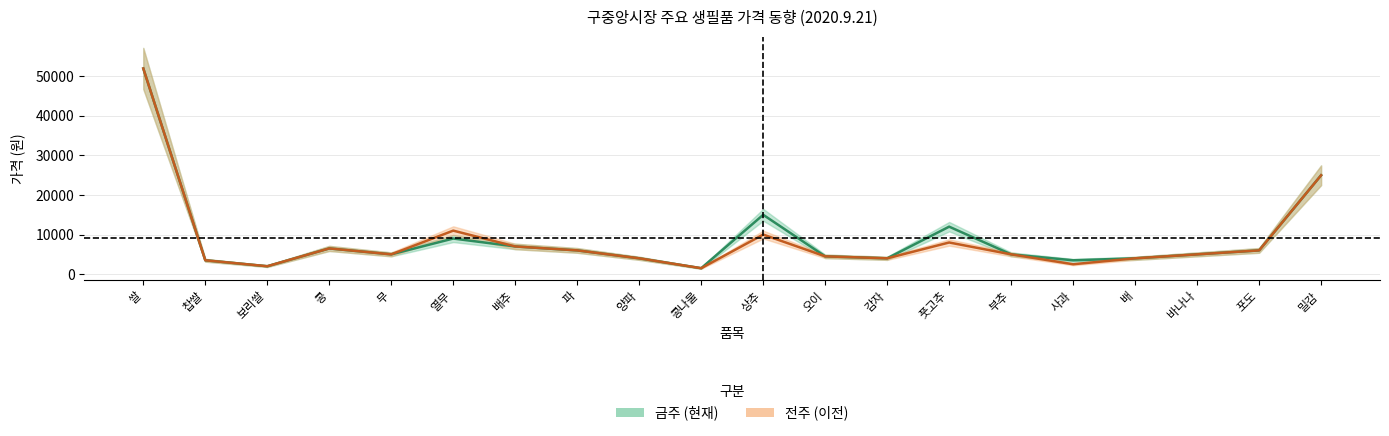

True or false: 전주 and 금주 intersect in this chart.

False